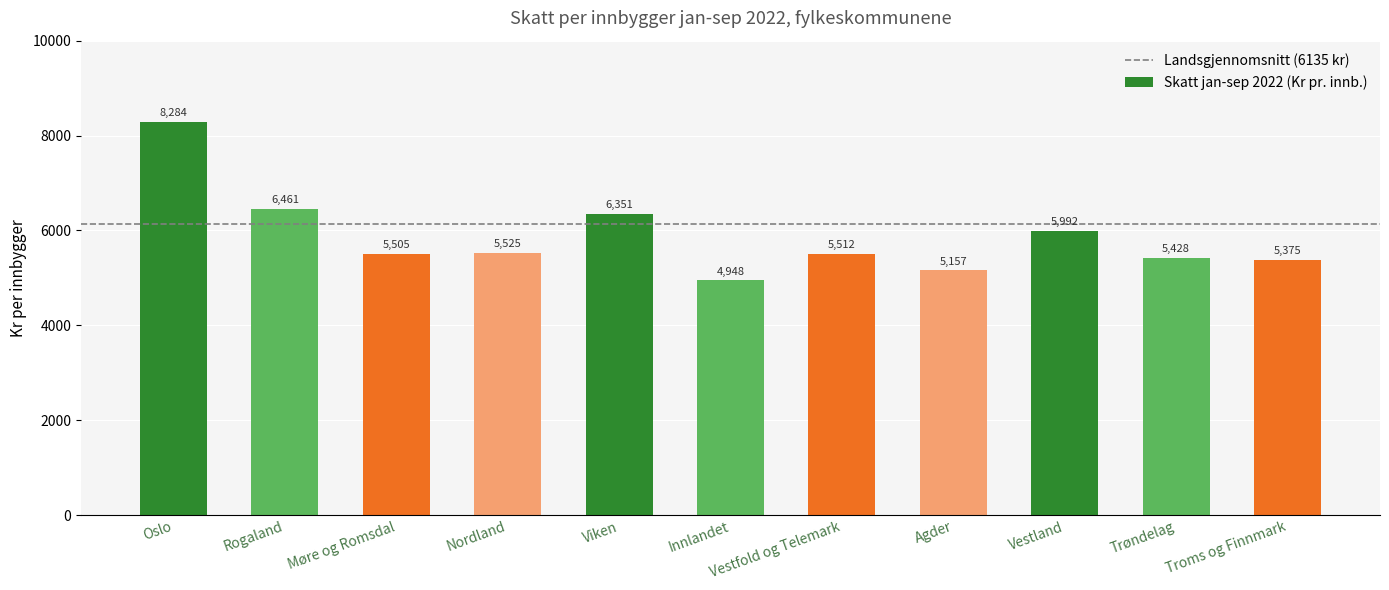

What is the change in value from Agder to Troms og Finnmark?

+218.6